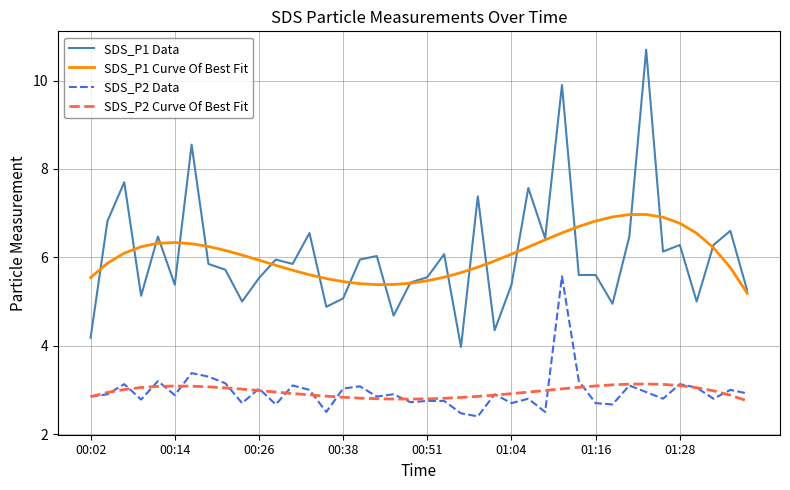

Rank the series by their maximum value, from highest to lowest.

SDS_P1 Data, SDS_P1 Curve Of Best Fit, SDS_P2 Data, SDS_P2 Curve Of Best Fit